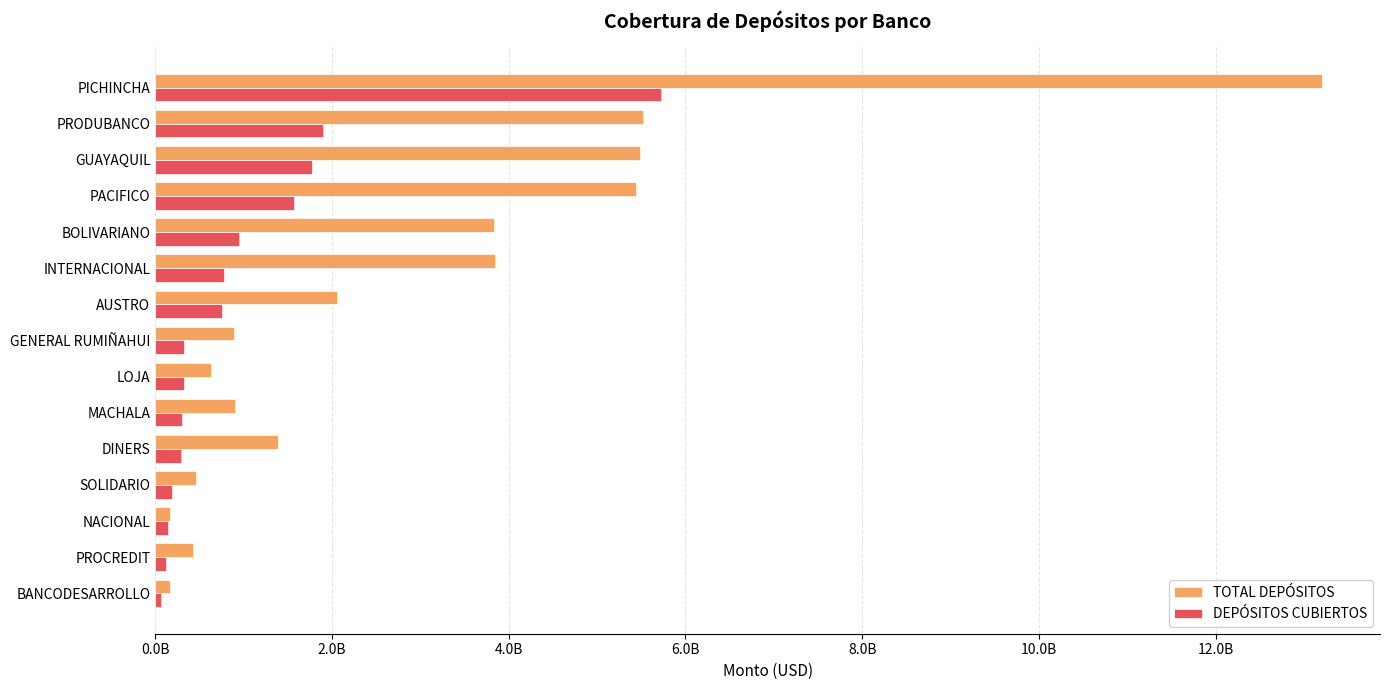

What are all the series names shown in the legend?

TOTAL DEPÓSITOS, DEPÓSITOS CUBIERTOS